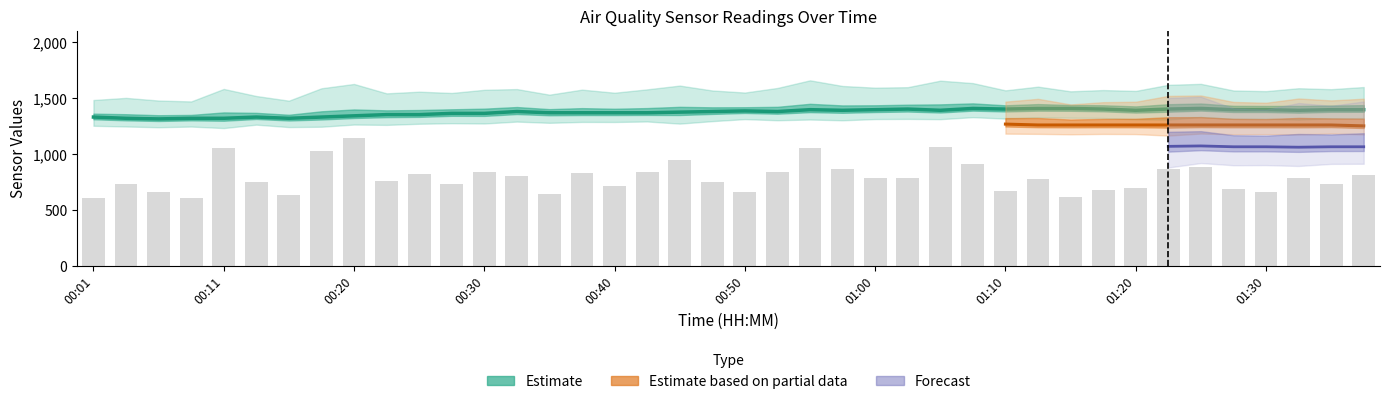

What is the sum of the SDS_P1 values at 00:23 and 00:55?

1810.0